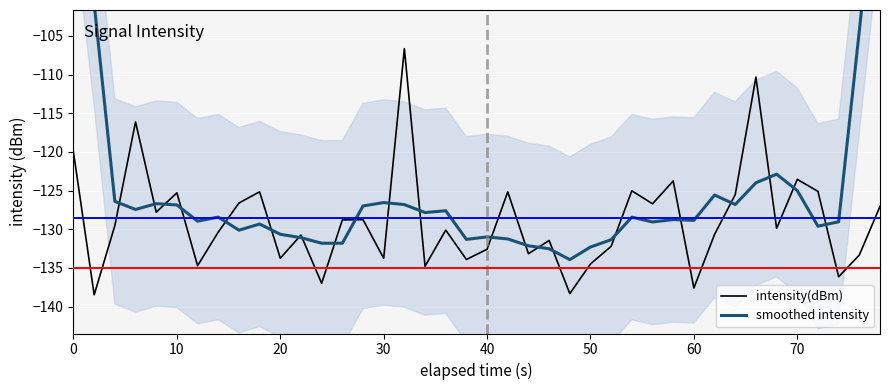

What is the minimum value for intensity(dBm)?

-138.5